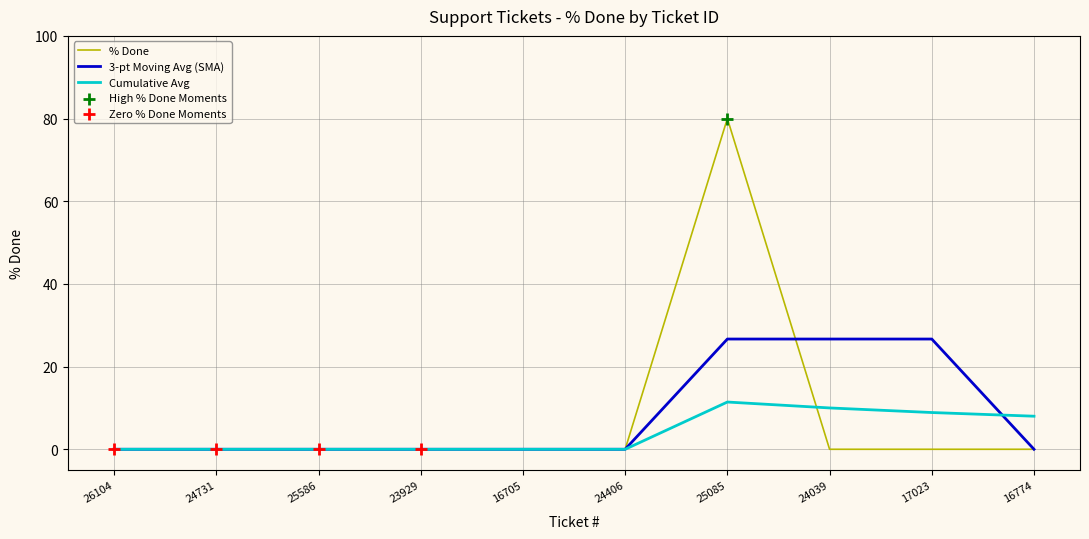

Which series has the widest spread of values?

% Done